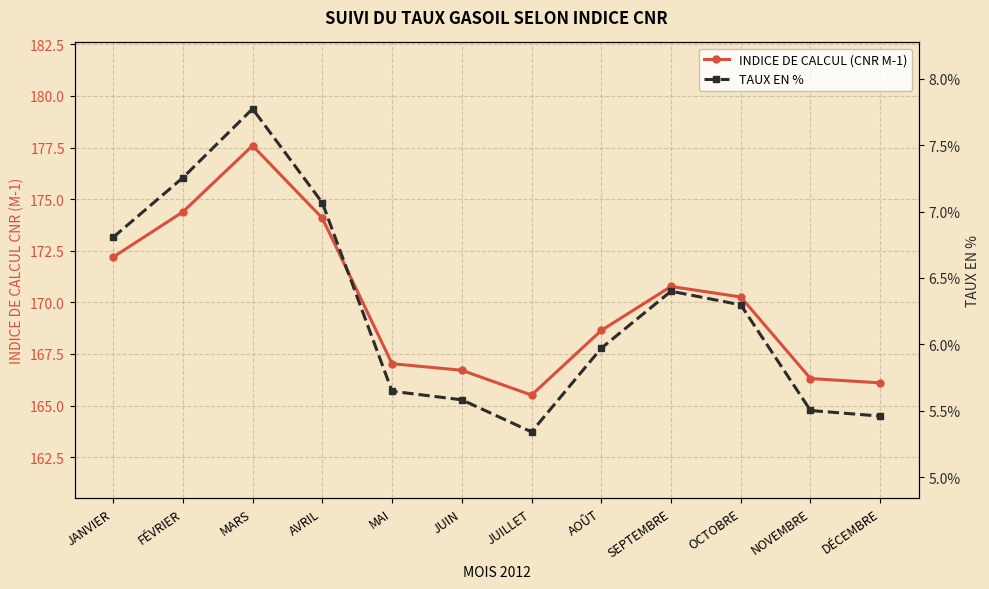

Rank the series at OCTOBRE from highest to lowest value.

INDICE DE CALCUL (CNR M-1), TAUX EN %